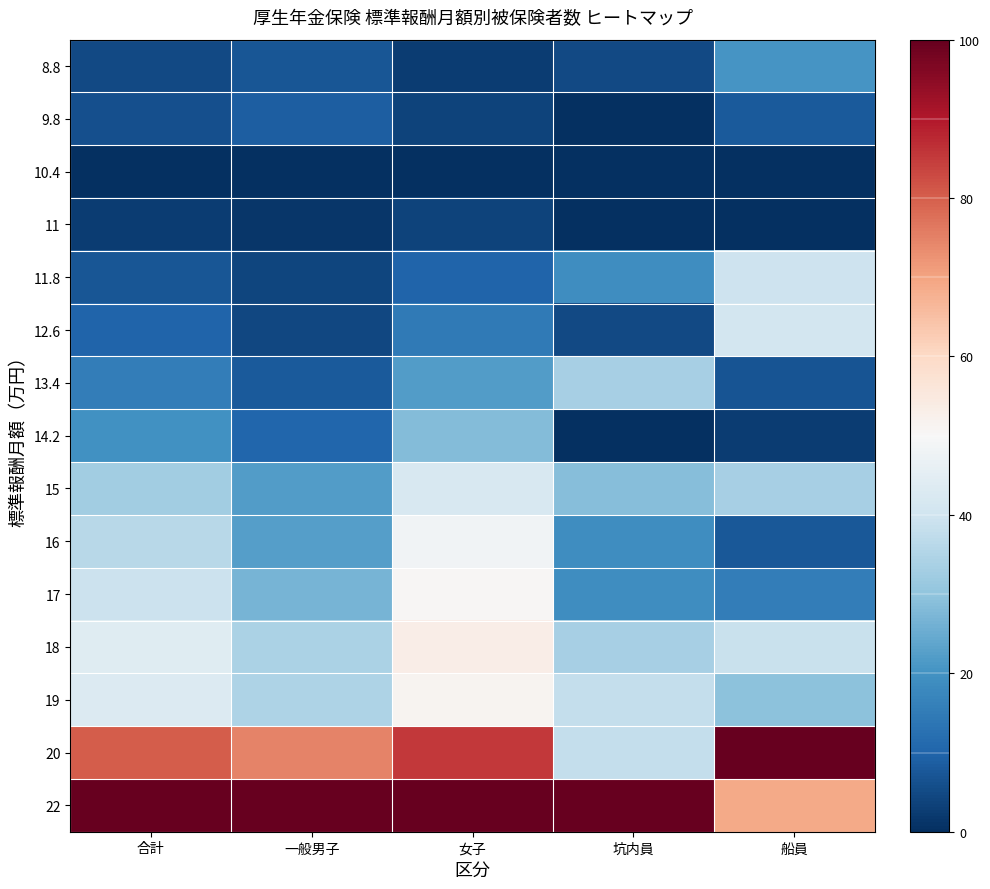

Rank the series at 一般男子 from highest to lowest value.

22, 20, 19, 18, 17, 16, 15, 14.2, 9.8, 13.4, 8.8, 12.6, 11.8, 11, 10.4